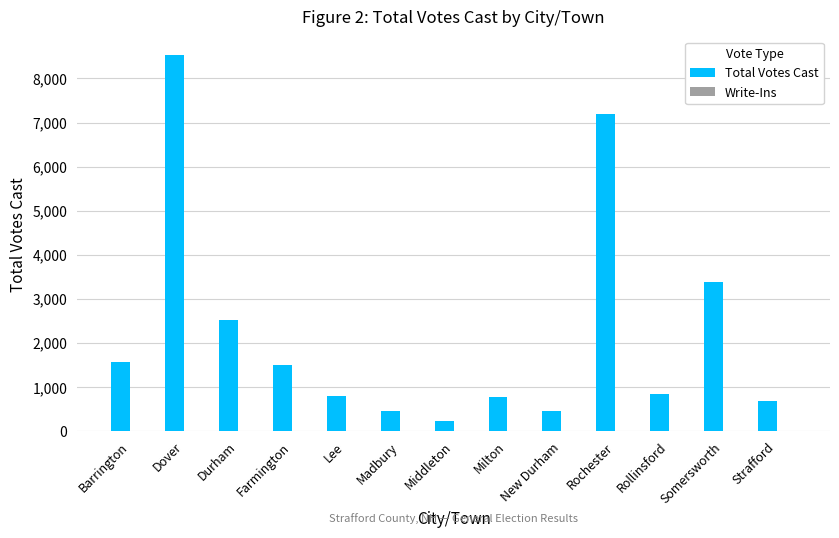

Which has a higher value, Dover or Farmington?

Dover